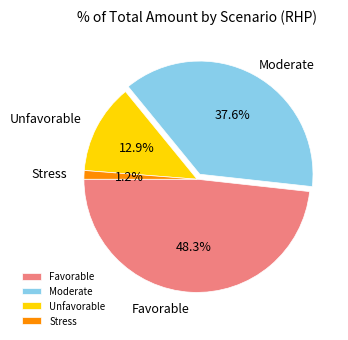

Rank the categories by value from lowest to highest.

Stress, Unfavorable, Moderate, Favorable